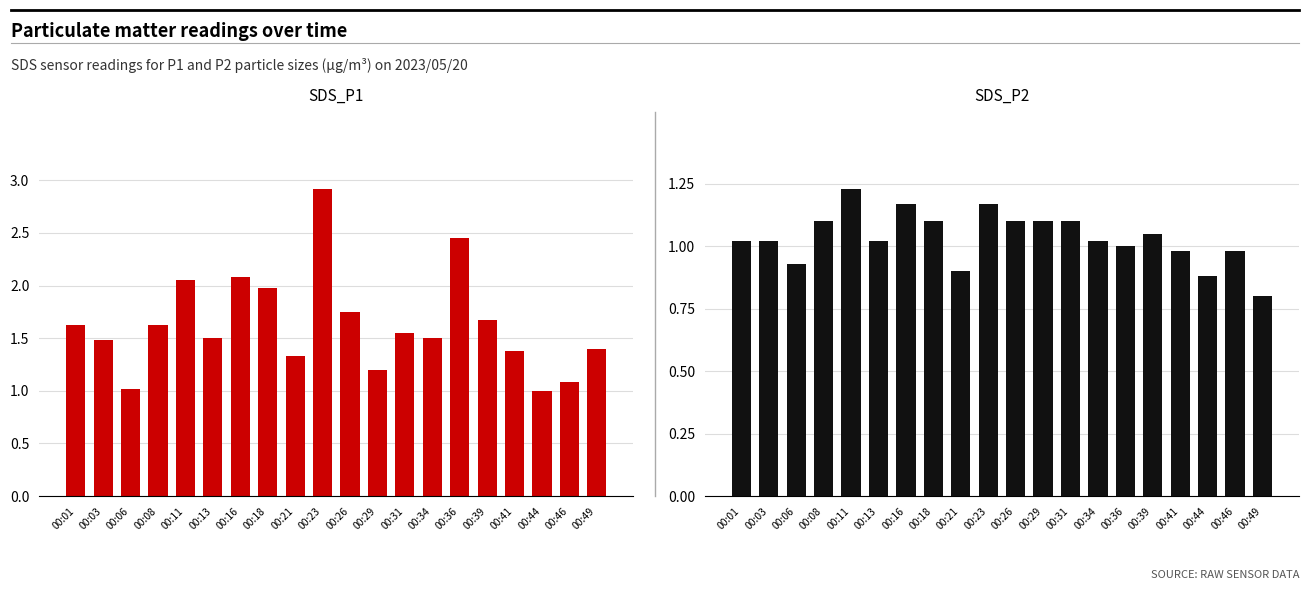

Which label corresponds to the largest value in the chart?

00:23